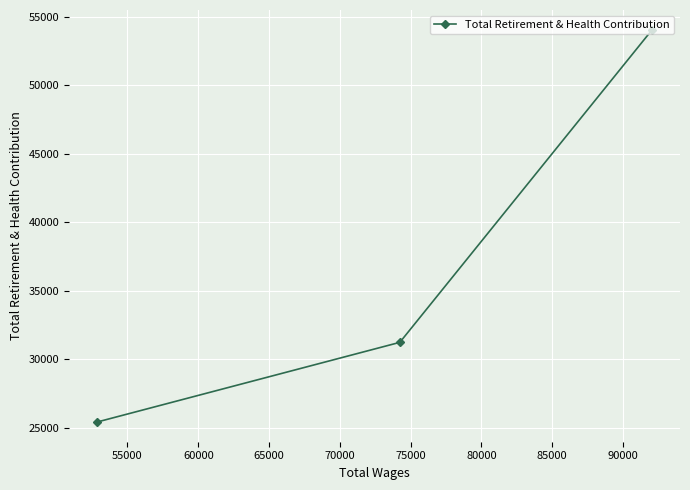

What is the difference between the maximum and second lowest values?

22832